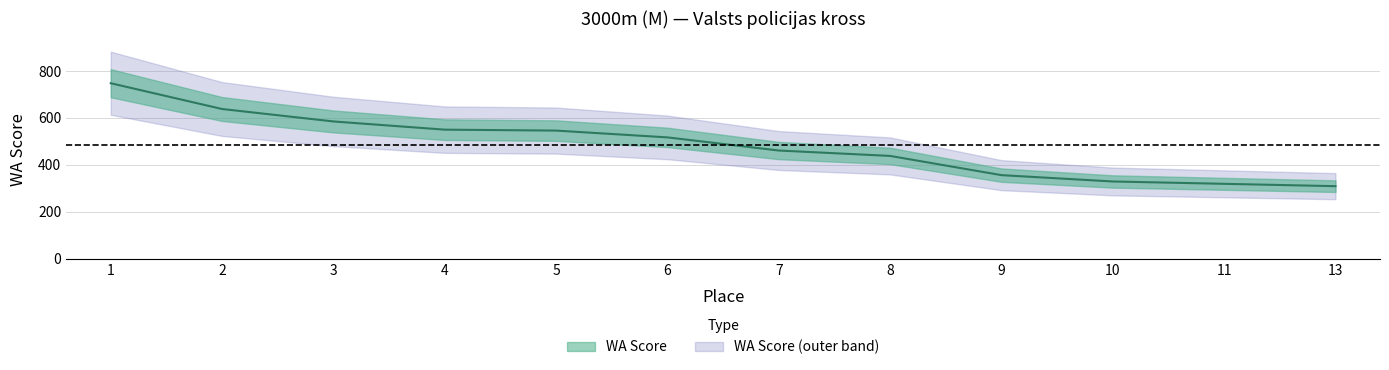

Reading left to right, list all the values displayed in this chart.

748	638	585	550	546	517	461	438	356	329	319	309